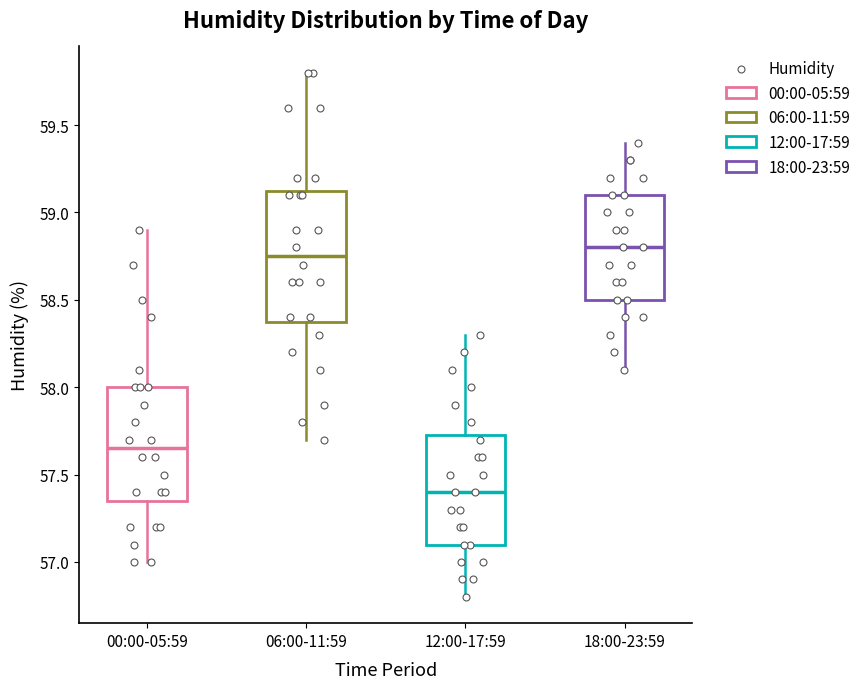

Which box has the lowest median line?

12:00-17:59